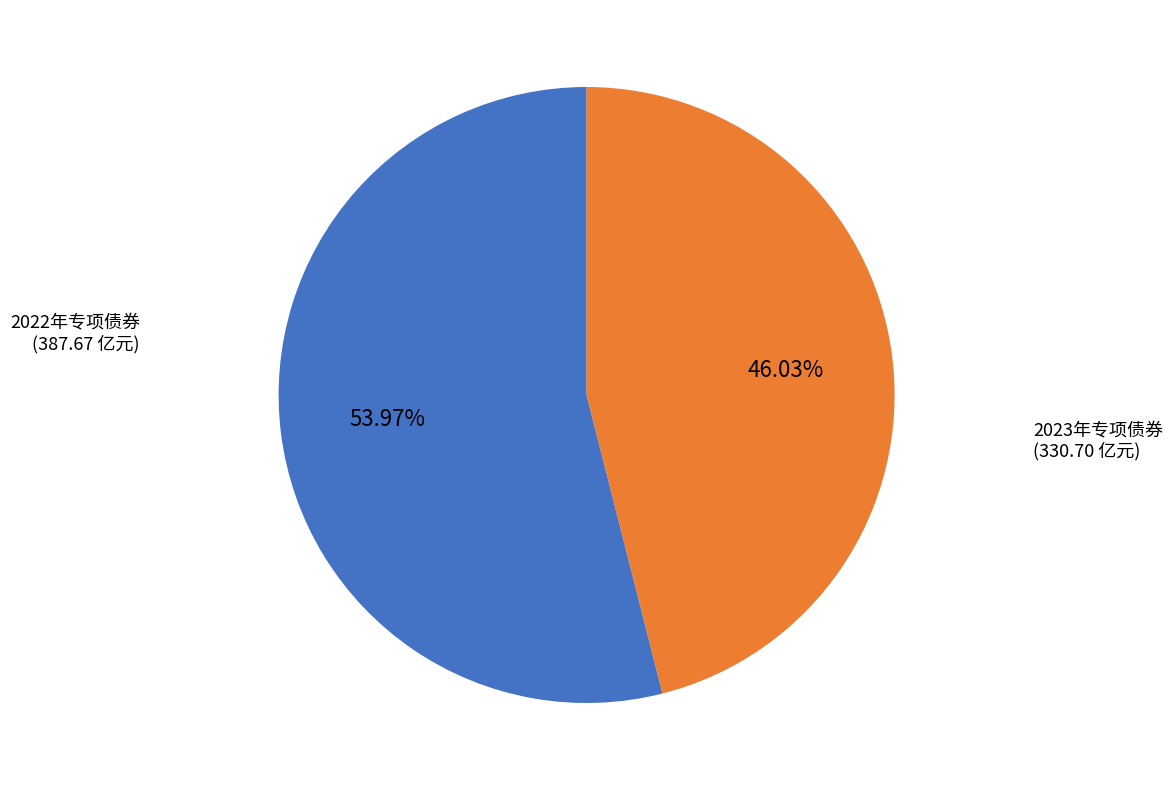

Between 2023年专项债券 and 2022年专项债券, which is larger?

2022年专项债券